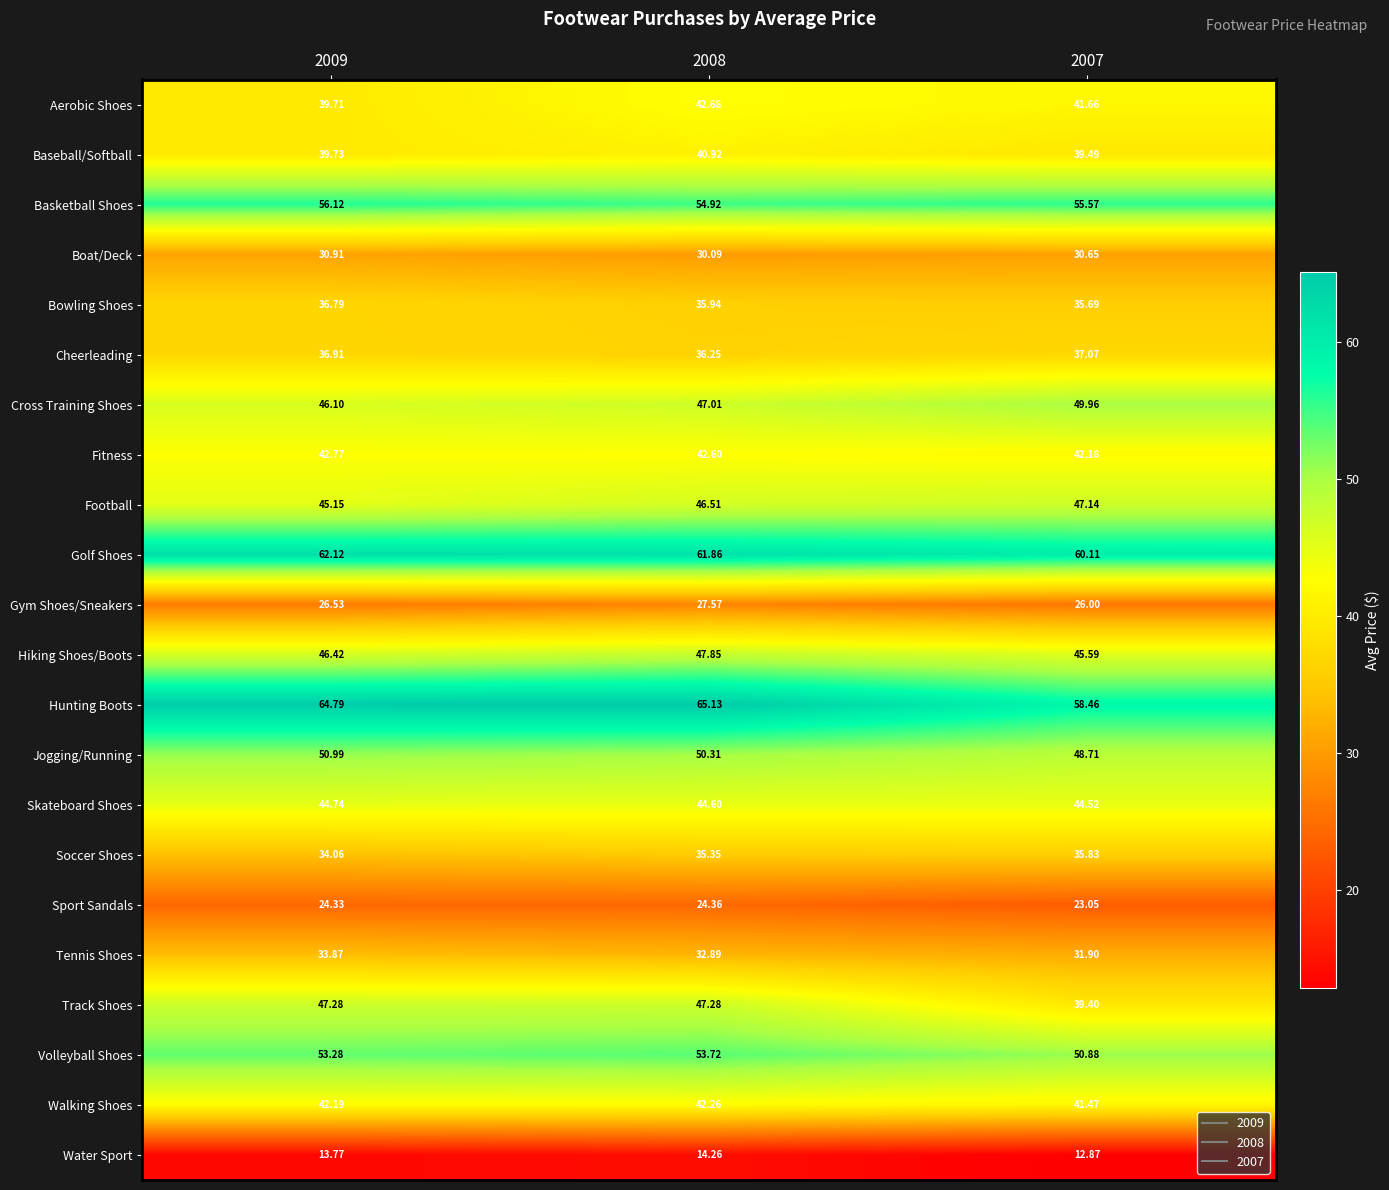

Which series has the widest spread of values?

Track Shoes